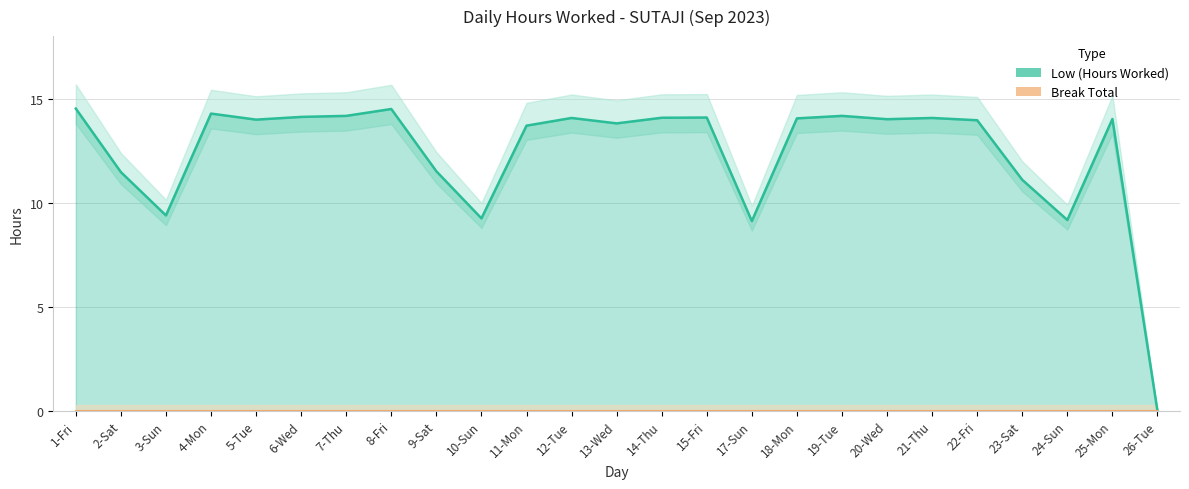

Which series has the widest spread of values?

Low (Hours Worked)